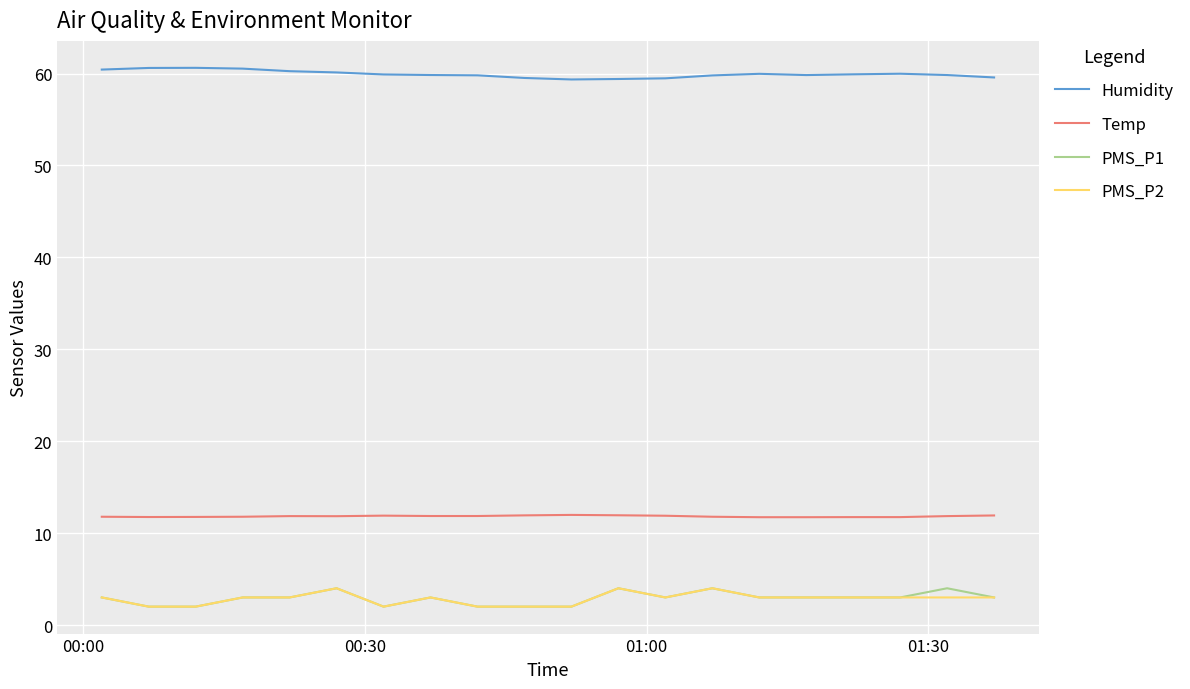

True or false: PMS_P1 and Temp intersect in this chart.

False